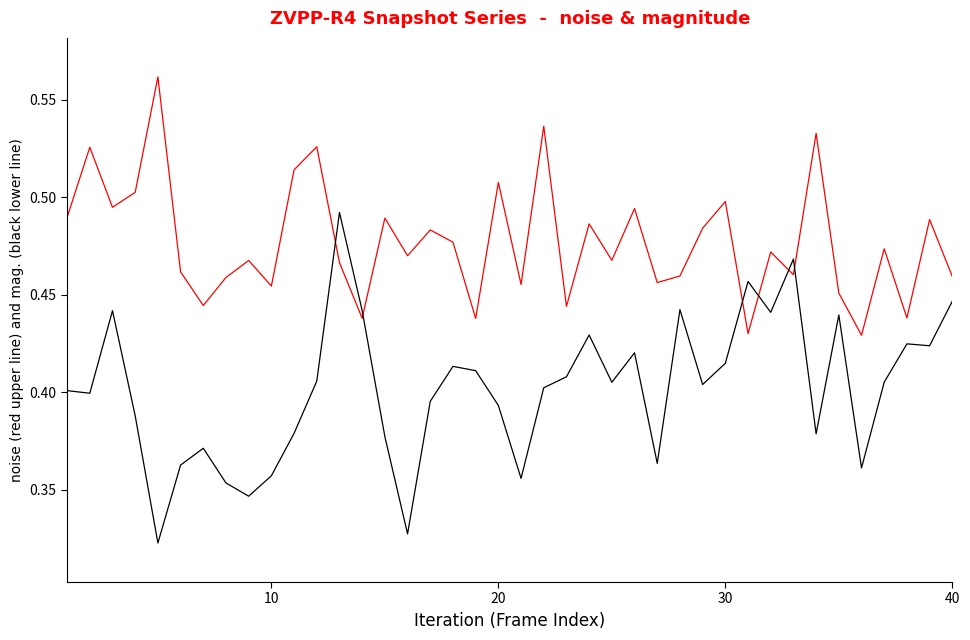

Is this an area chart (filled region under the line)?

No